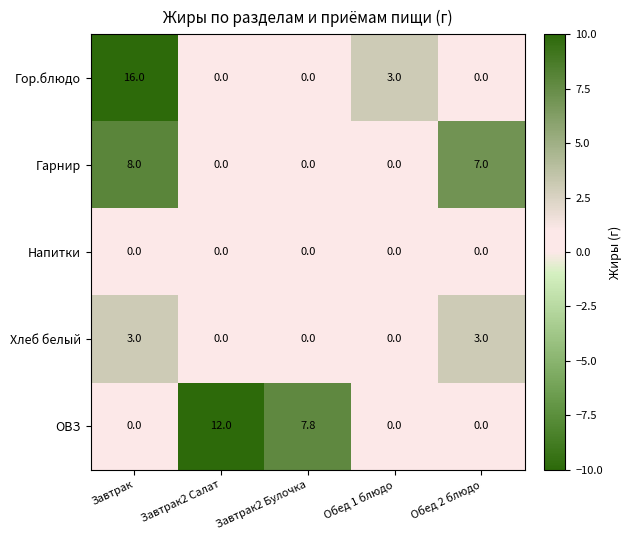

Reading left to right, list all the values displayed in this chart.

Гор.блюдо: Завтрак=16.0	Завтрак2 Салат=0.0	Завтрак2 Булочка=0.0	Обед 1 блюдо=3.0	Обед 2 блюдо=0.0
Гарнир: Завтрак=8.0	Завтрак2 Салат=0.0	Завтрак2 Булочка=0.0	Обед 1 блюдо=0.0	Обед 2 блюдо=7.0
Напитки: Завтрак=0.0	Завтрак2 Салат=0.0	Завтрак2 Булочка=0.0	Обед 1 блюдо=0.0	Обед 2 блюдо=0.0
Хлеб белый: Завтрак=3.0	Завтрак2 Салат=0.0	Завтрак2 Булочка=0.0	Обед 1 блюдо=0.0	Обед 2 блюдо=3.0
ОВЗ: Завтрак=0.0	Завтрак2 Салат=12.0	Завтрак2 Булочка=7.8	Обед 1 блюдо=0.0	Обед 2 блюдо=0.0